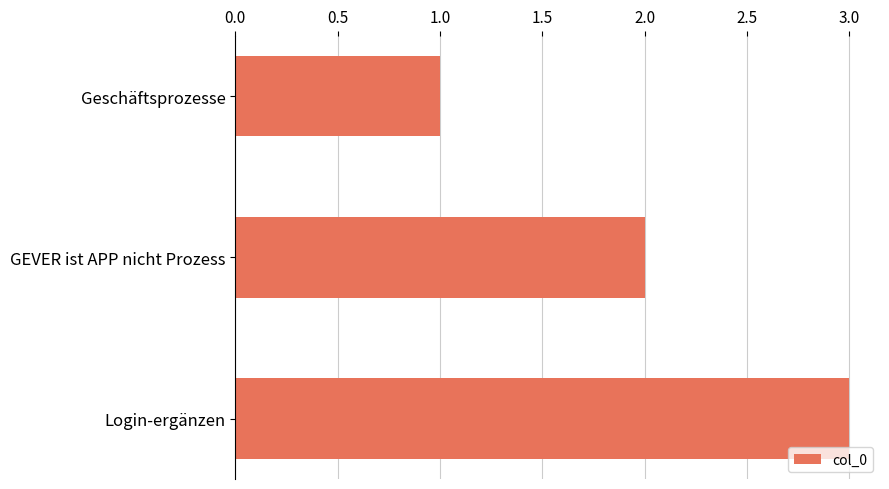

How many values are between 1 and 3?

3